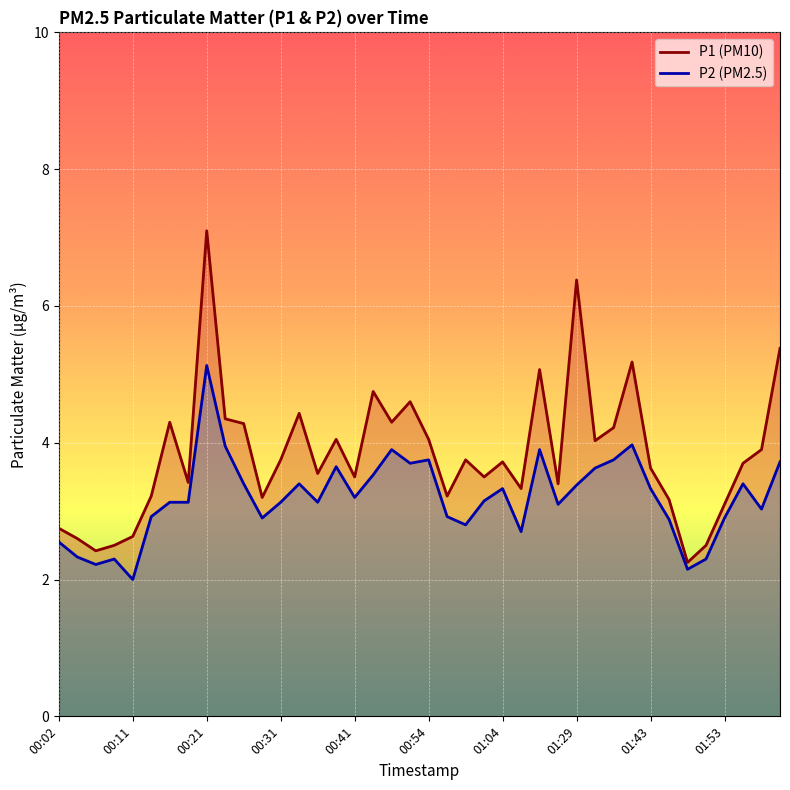

At 00:54, list the series in order from largest to smallest.

P1, P2